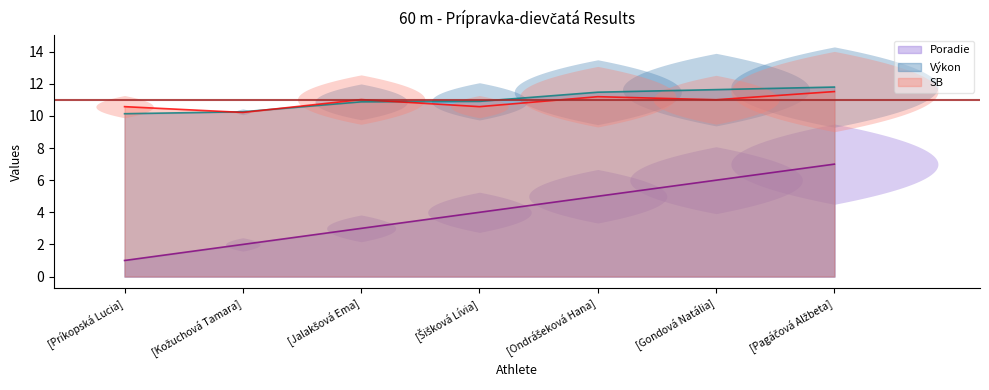

True or false: Poradie and SB cross at least once.

False